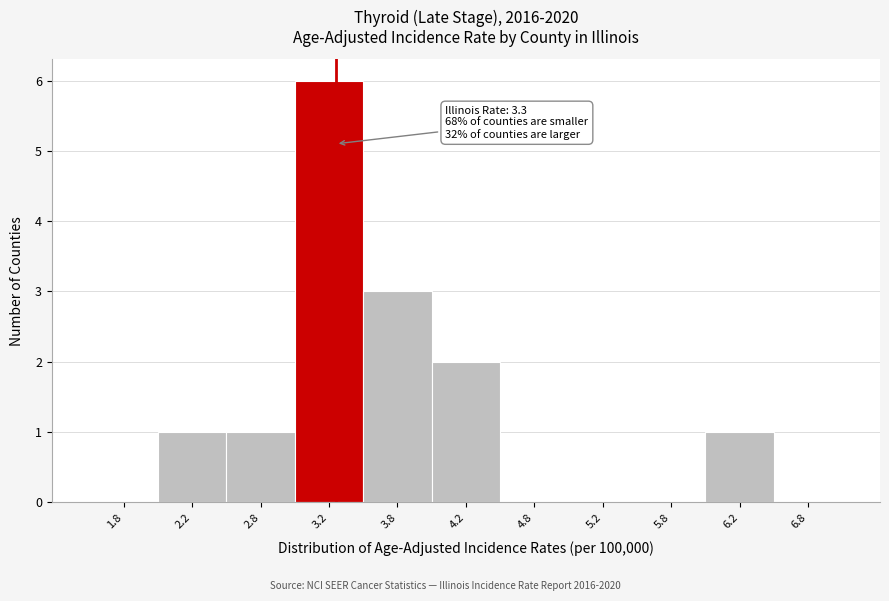

Which range on the x-axis has the tallest bar?

3.0 to 3.5